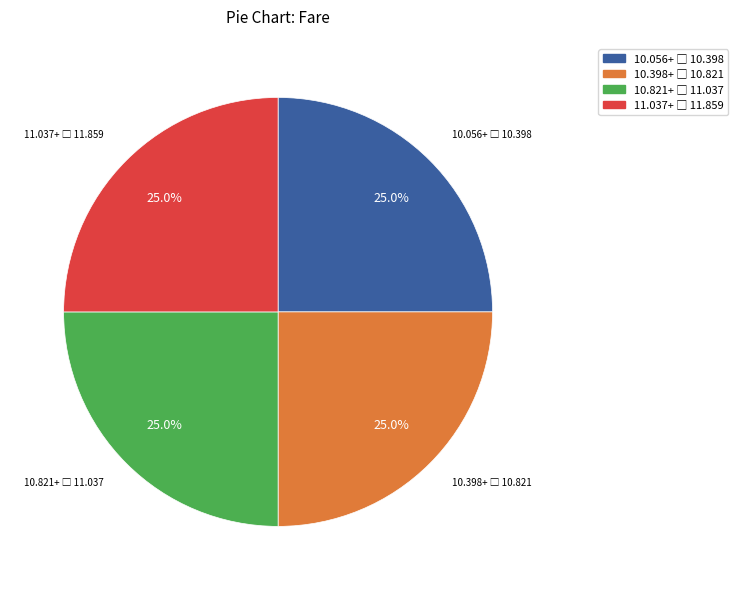

Is there a majority slice in this chart?

No